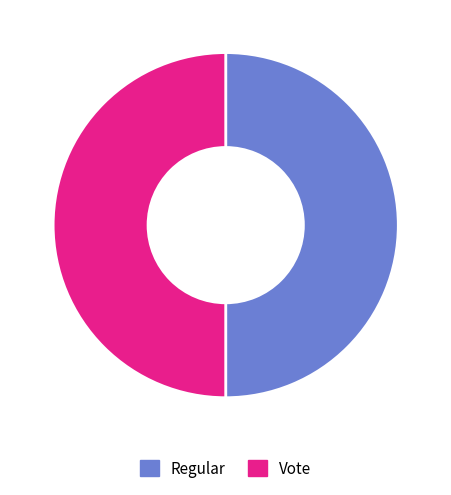

The Regular slice represents 64% of the pie. True or false?

False